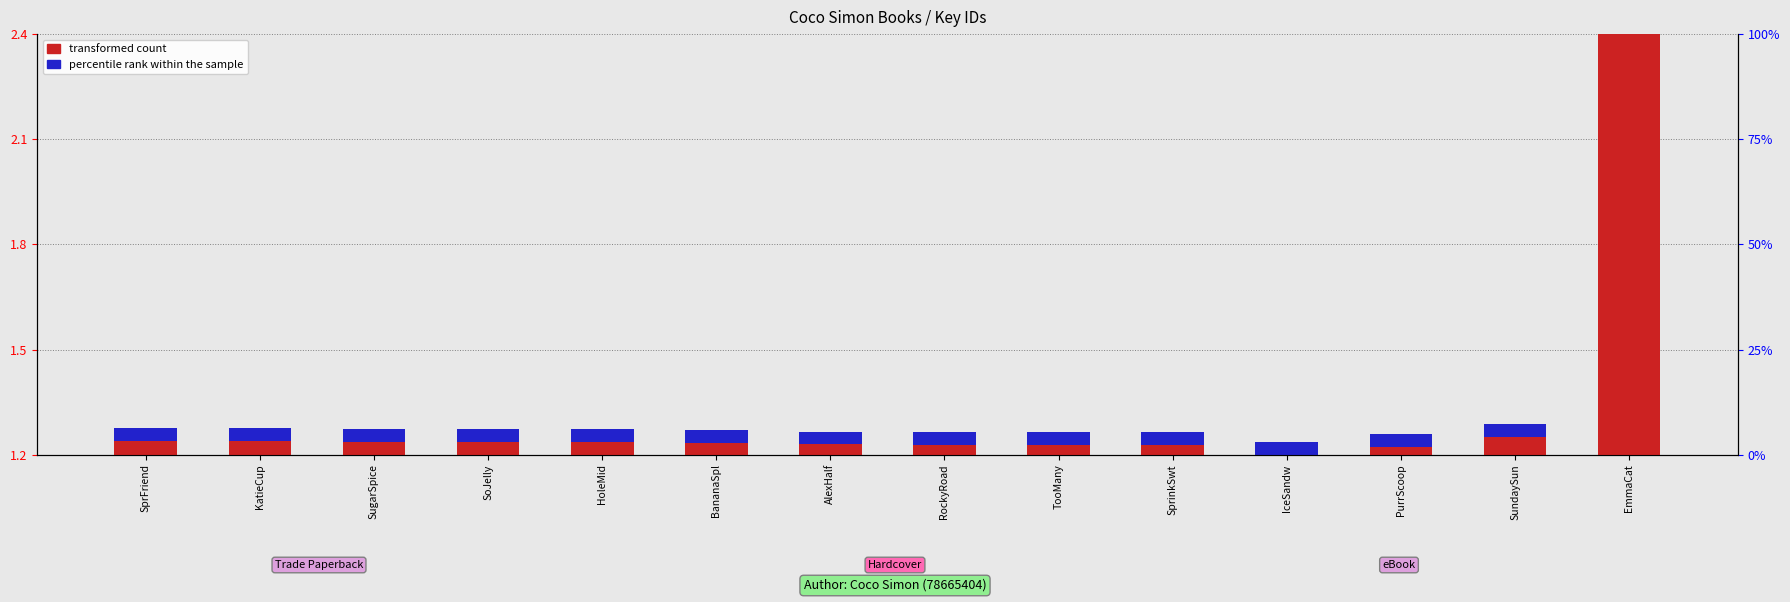

Count the number of categories in the chart.

14